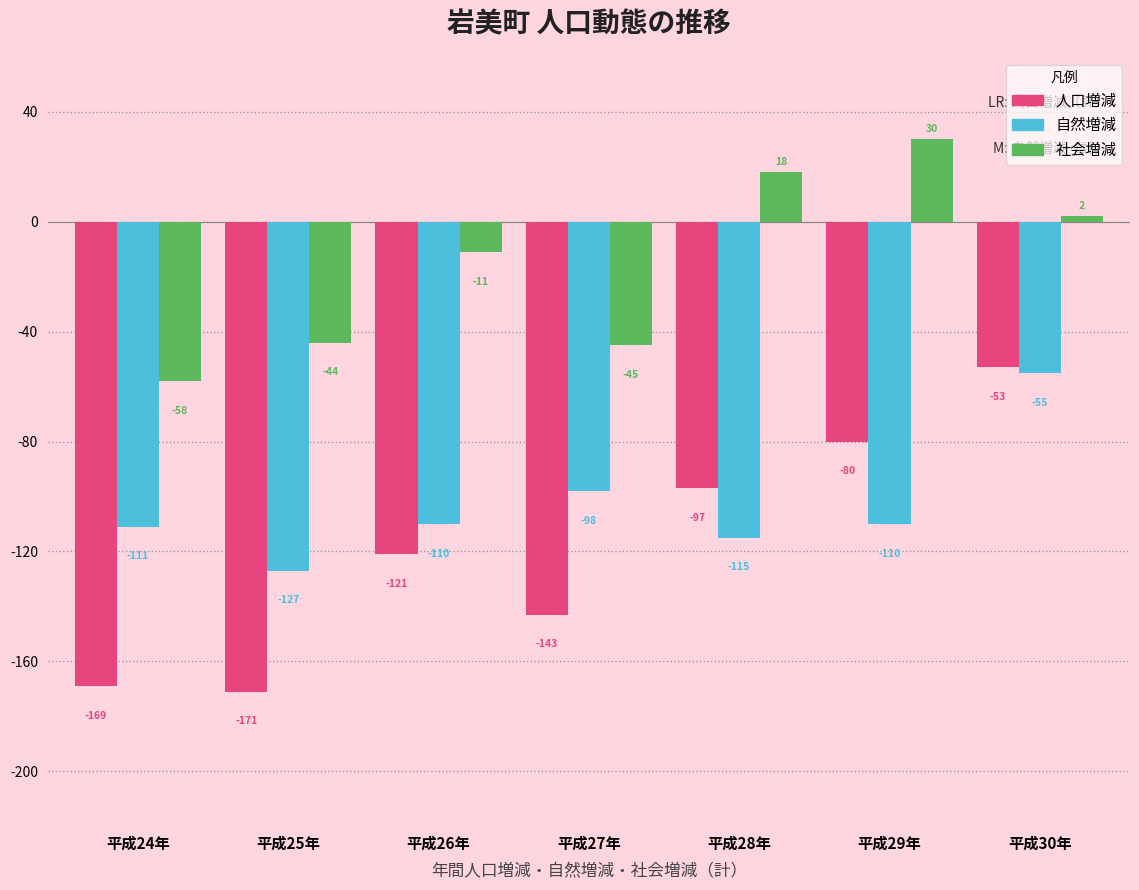

Reading left to right, transcribe all the data shown in this chart.

人口増減: 平成24年=-169	平成25年=-171	平成26年=-121	平成27年=-143	平成28年=-97	平成29年=-80	平成30年=-53
自然増減: 平成24年=-111	平成25年=-127	平成26年=-110	平成27年=-98	平成28年=-115	平成29年=-110	平成30年=-55
社会増減: 平成24年=-58	平成25年=-44	平成26年=-11	平成27年=-45	平成28年=18	平成29年=30	平成30年=2